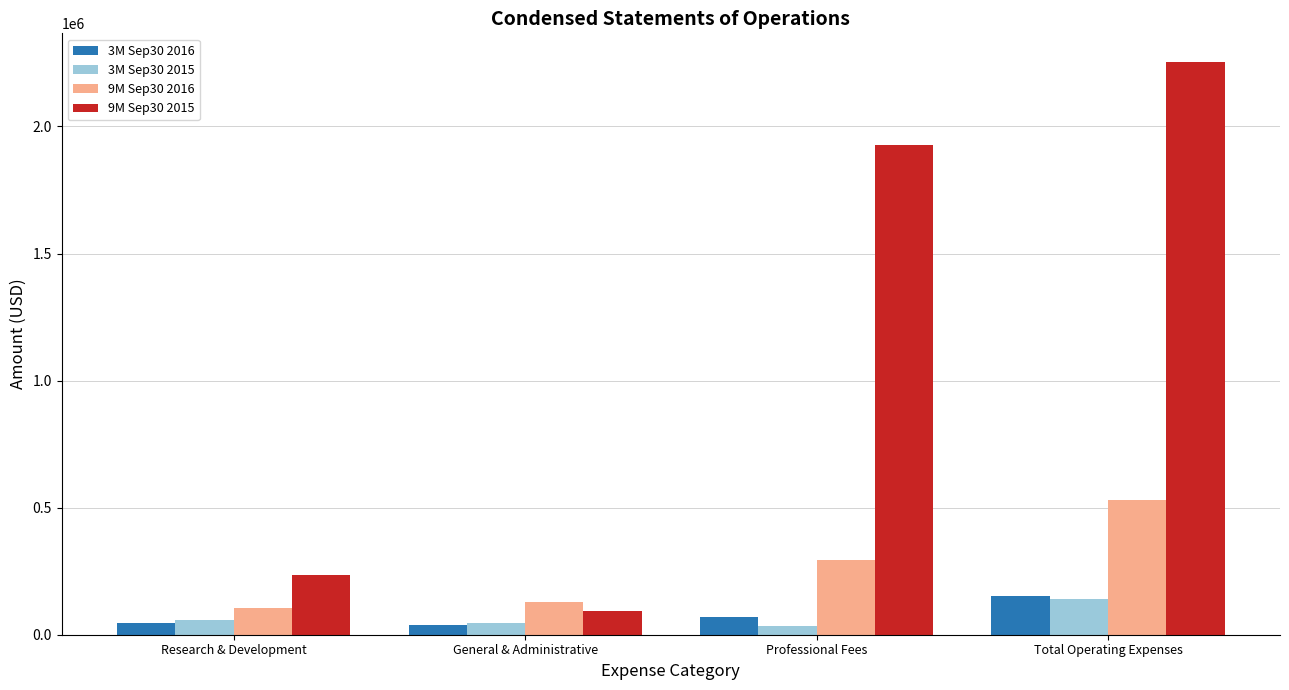

What is the difference between the maximum and minimum values in the 9M Sep30 2016 series?

422528